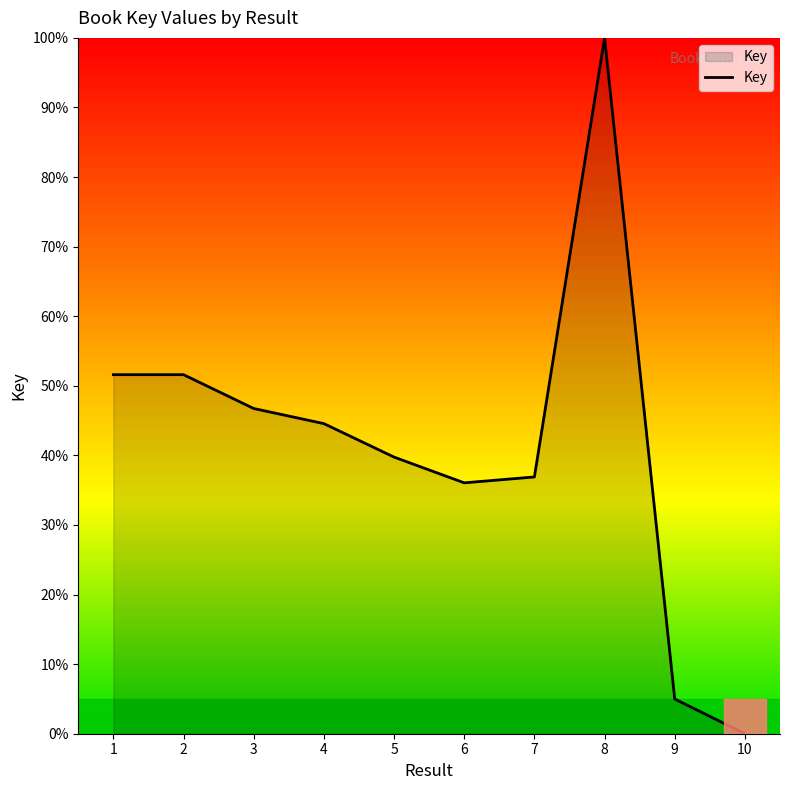

What is the difference between the values at 3 and 5?

7.0